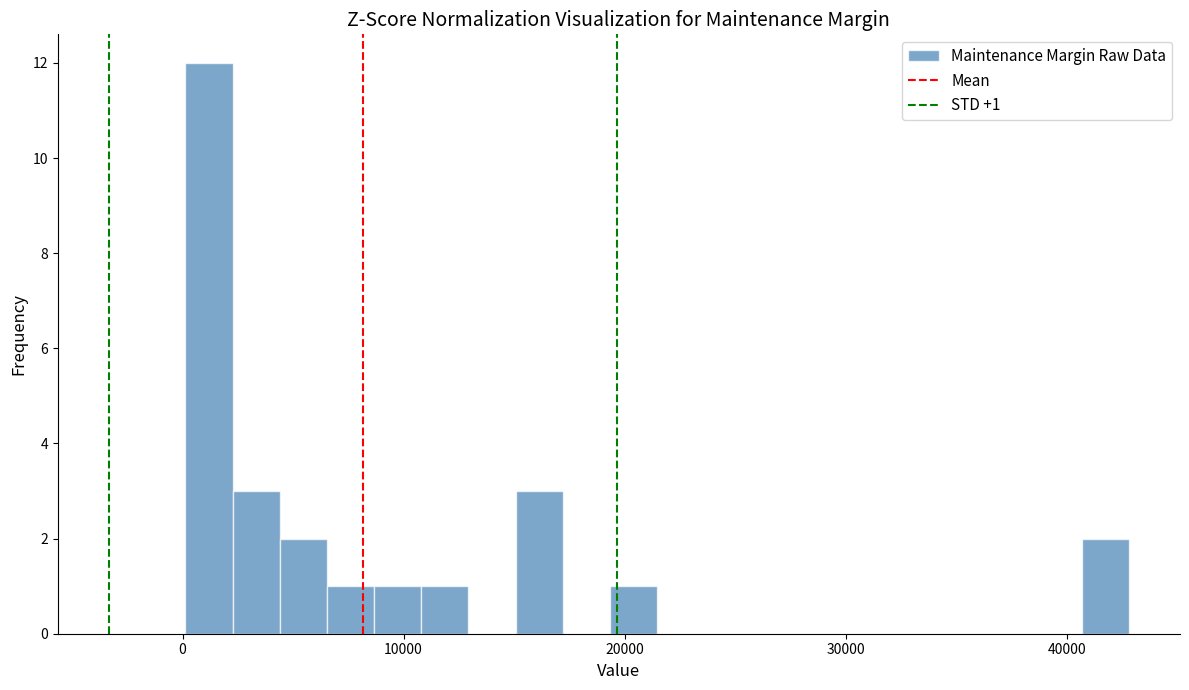

Read against the x-axis, roughly where is the centre of the tallest bar?

1000